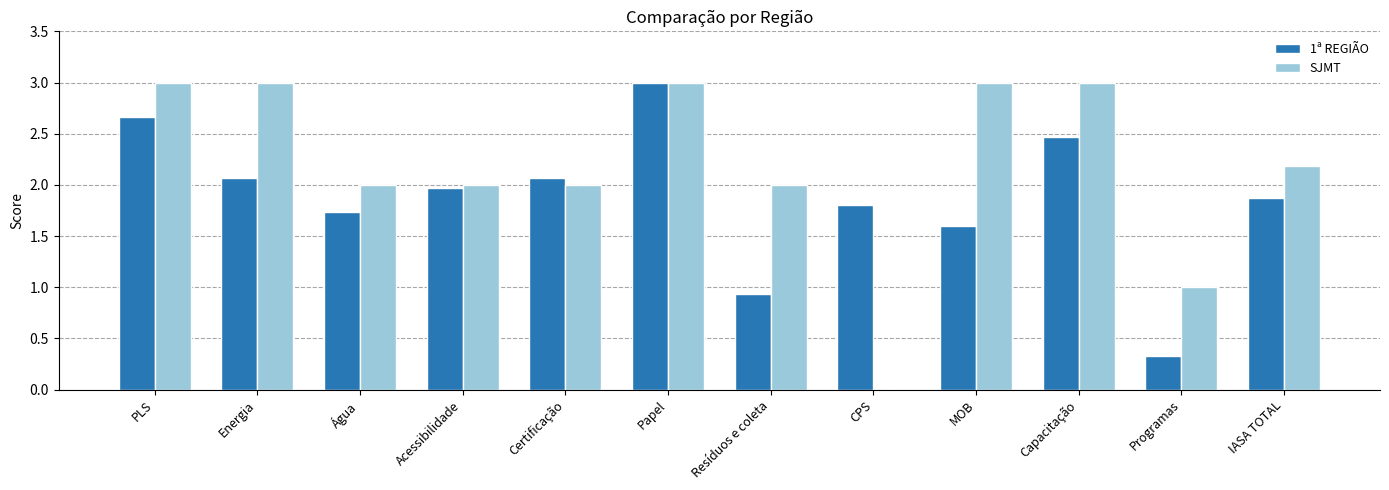

At which label does 1ª REGIÃO reach its peak?

Papel